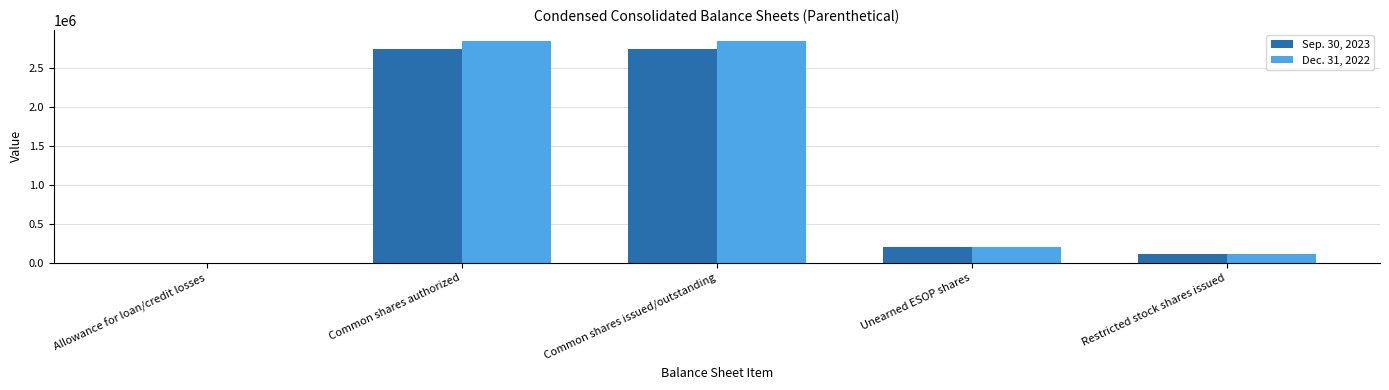

Is the value of Dec. 31, 2022 at Unearned ESOP shares greater than the value of Sep. 30, 2023 at Common shares issued/outstanding?

No